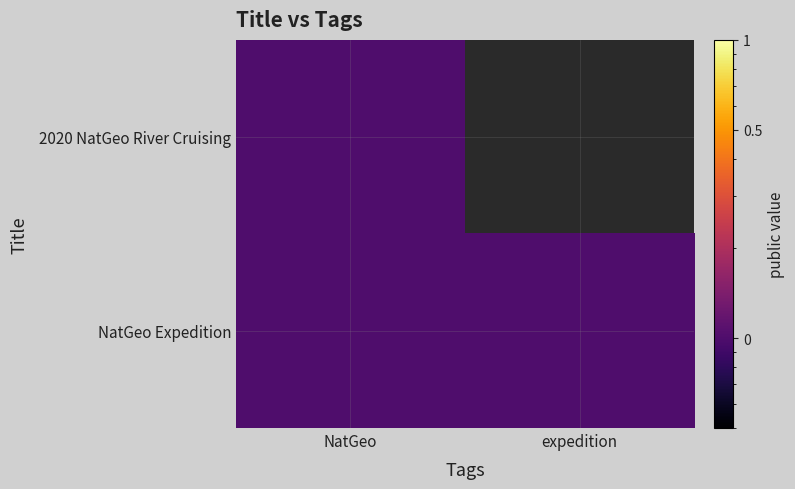

Between NatGeo and expedition, which series saw the biggest shift?

2020 NatGeo River Cruising